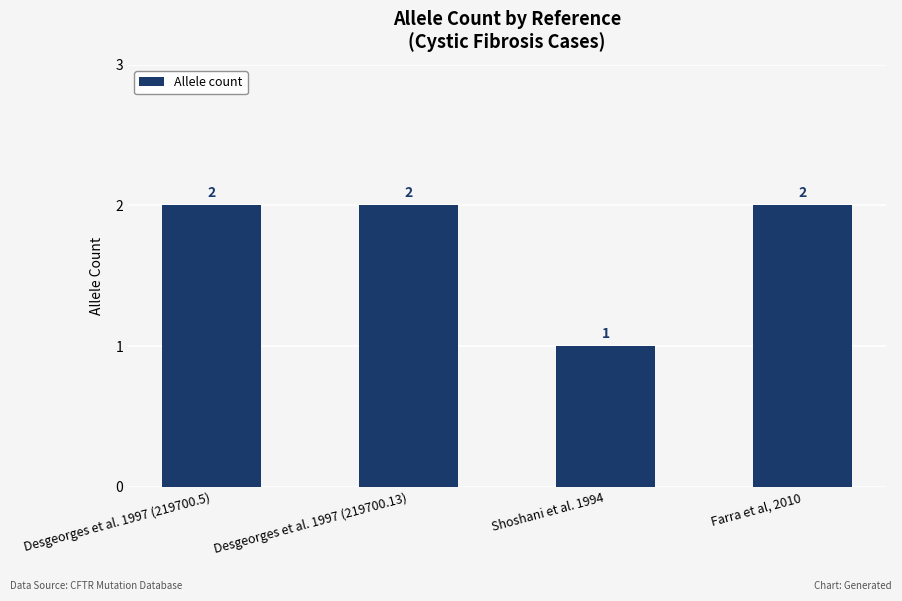

What is the value of the 3rd bar from the left?

1